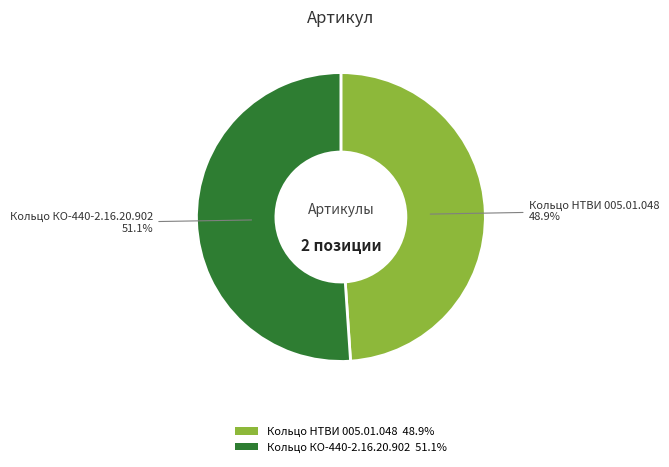

The Кольцо НТВИ 005.01.048 slice represents 63% of the pie. True or false?

False